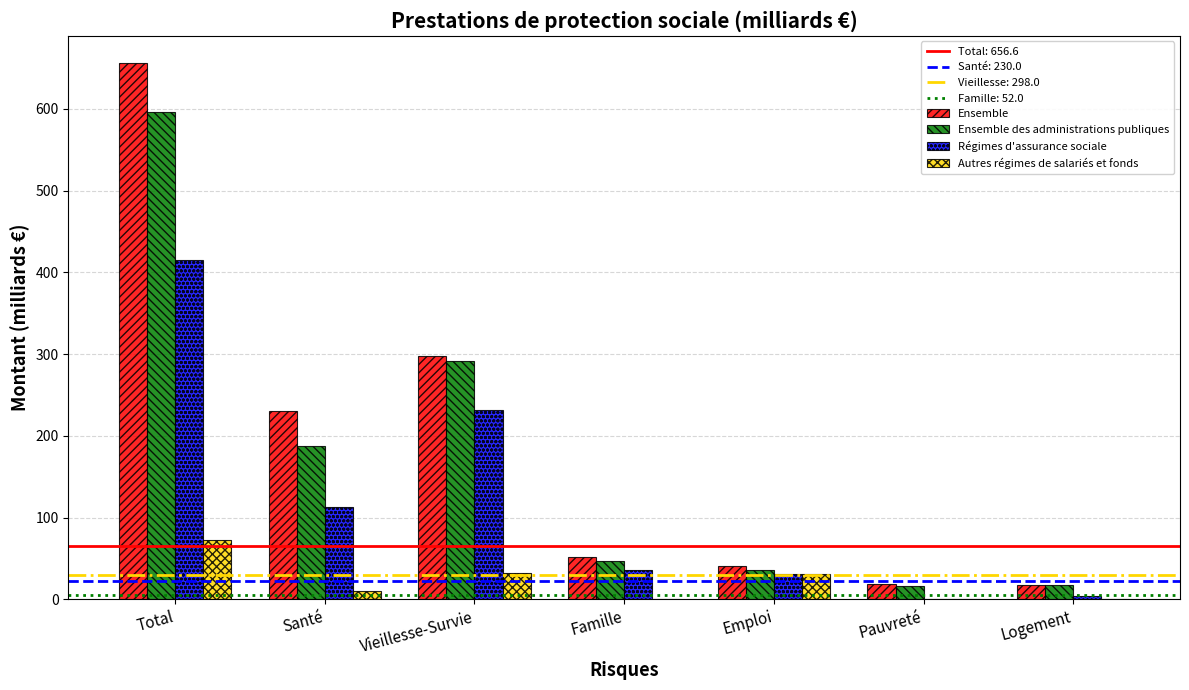

What is the maximum value for Ensemble des administrations publiques?

595.8